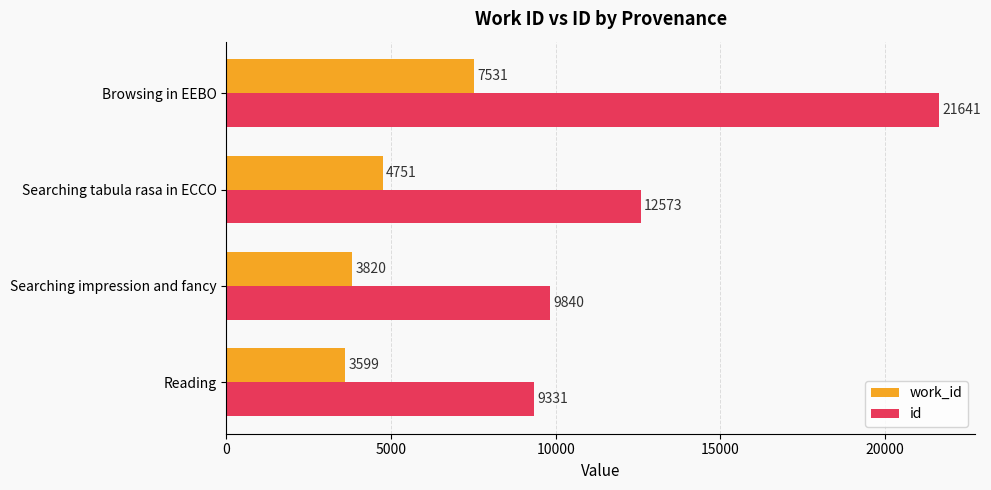

True or false: id has a value of 12573 at Searching tabula rasa in ECCO.

True